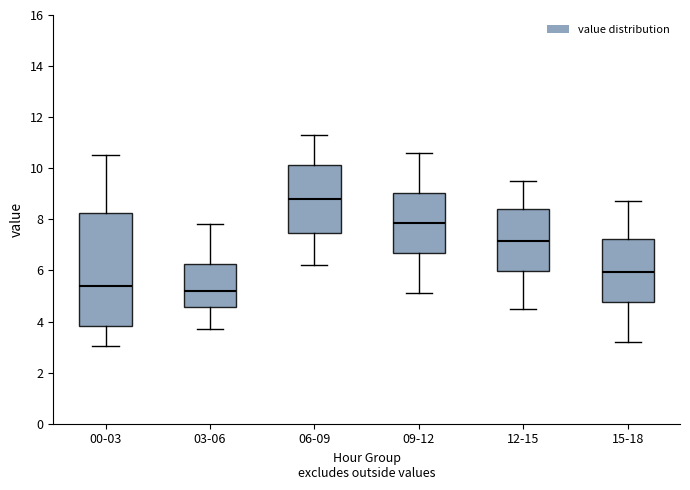

Comparing the boxes themselves (not the whiskers), which one is the tallest?

00-03